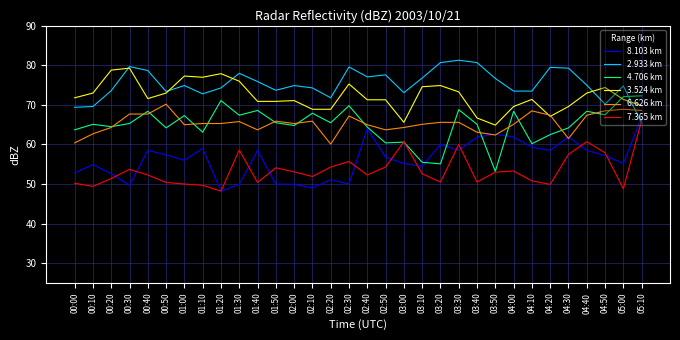

Which series has the largest total across all categories?

2.933 km